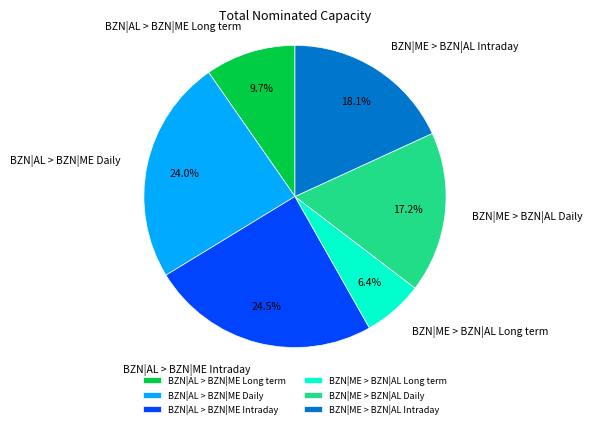

Combined, do BZN|ME > BZN|AL Long term and BZN|AL > BZN|ME Daily account for over 50%?

No